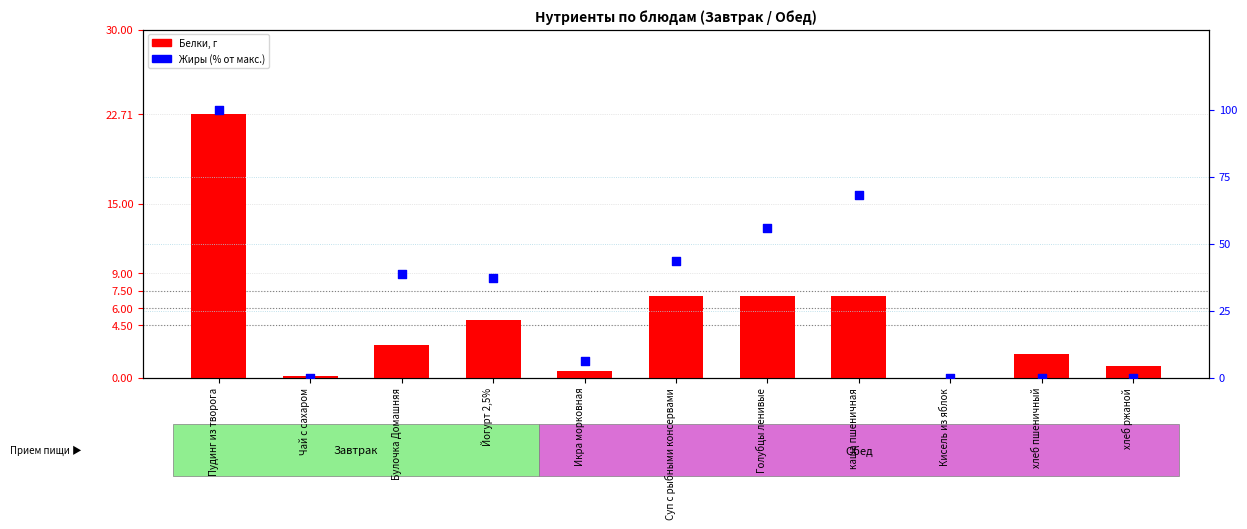

At how many categories does at least one series exceed 60?

2